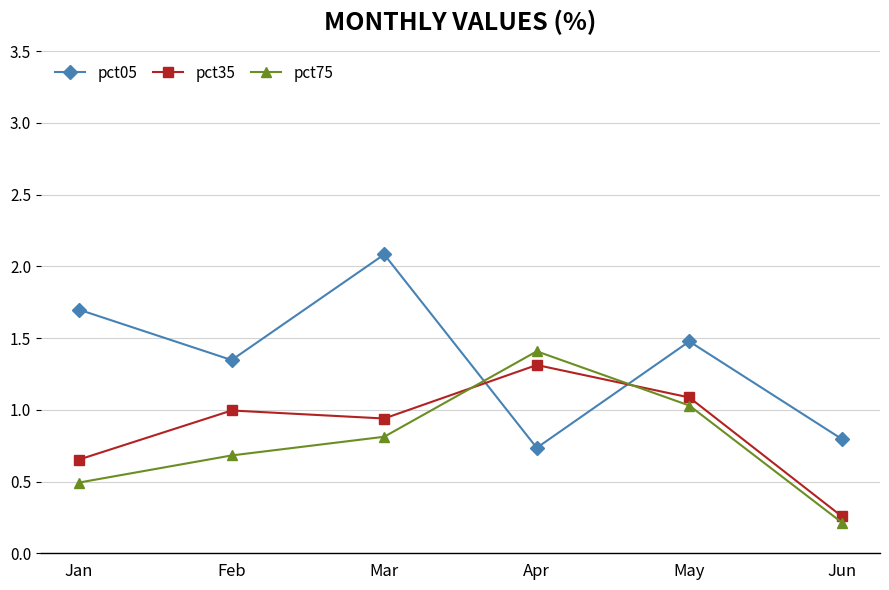

What are all the series names shown in the legend?

pct05, pct35, pct75